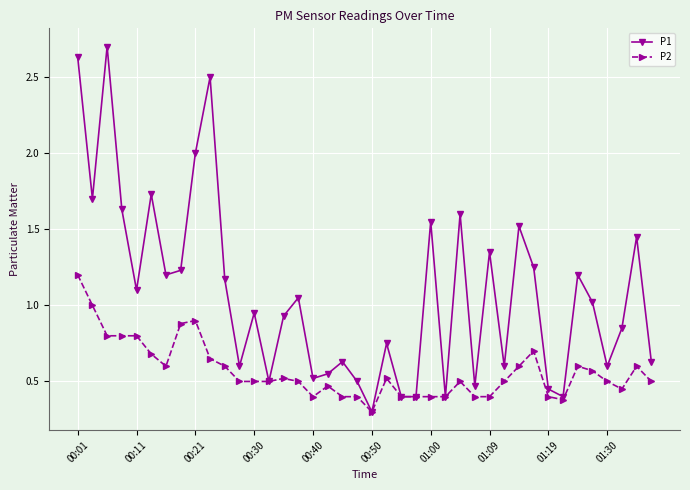

Which series has the largest range (max minus min)?

P1